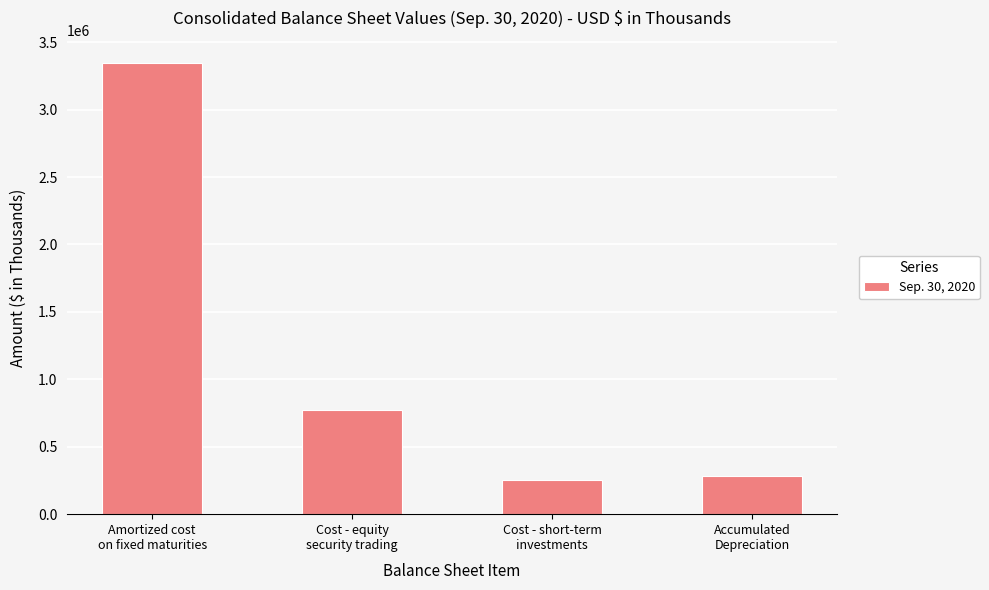

At which label does the data first exceed 769821?

Amortized cost
on fixed maturities